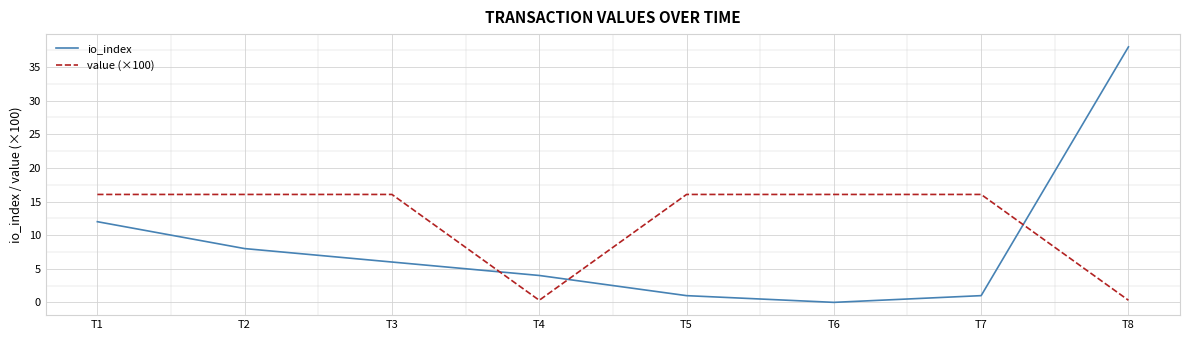

At how many categories does at least one series exceed 32?

1